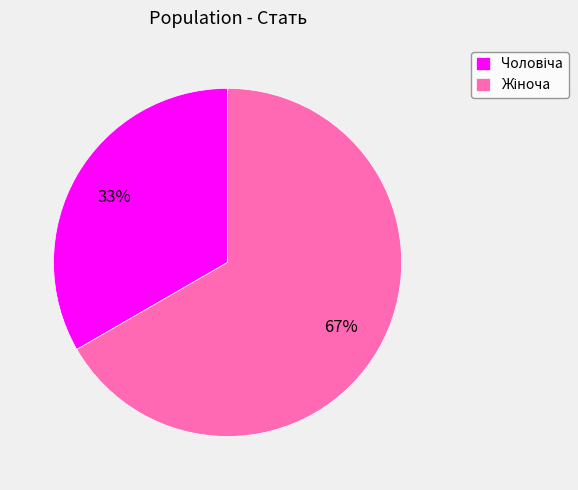

Does any single category account for the majority?

Yes